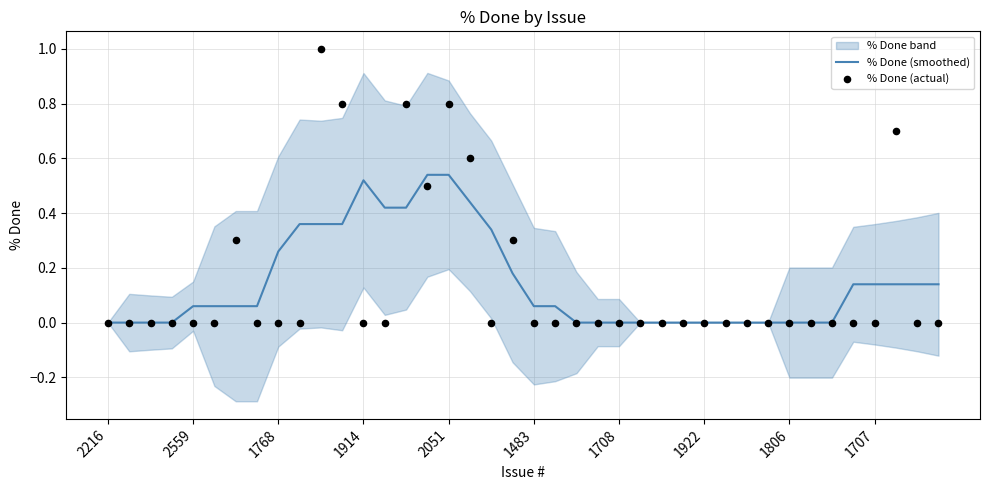

Which series reaches the maximum Y coordinate?

% Done (actual)